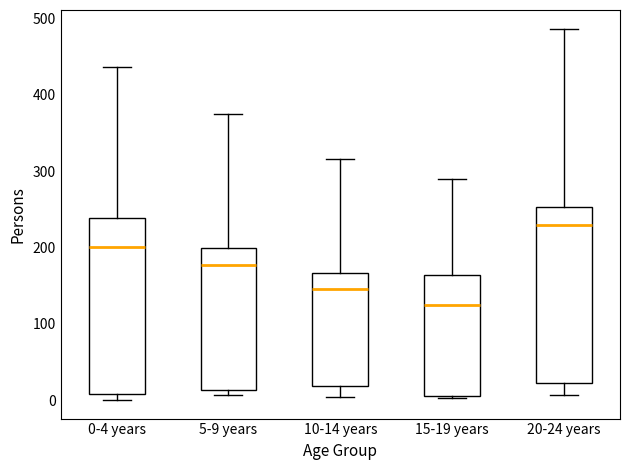

Reading left to right, transcribe this box plot: for each box, give where its median line is, the range the box spans, and where its two whiskers end, as read against the y-axis. The values are not printed on the chart, so give them approximately, as read against the axis.

0-4 years: median 200, box 10 to 240, whiskers 0 to 440
5-9 years: median 180, box 10 to 200, whiskers 10 (just below the box's lower edge) to 380
10-14 years: median 150, box 20 to 170, whiskers 0 to 320
15-19 years: median 130, box 10 to 160, whiskers 0 to 290
20-24 years: median 230, box 20 to 250, whiskers 10 to 490